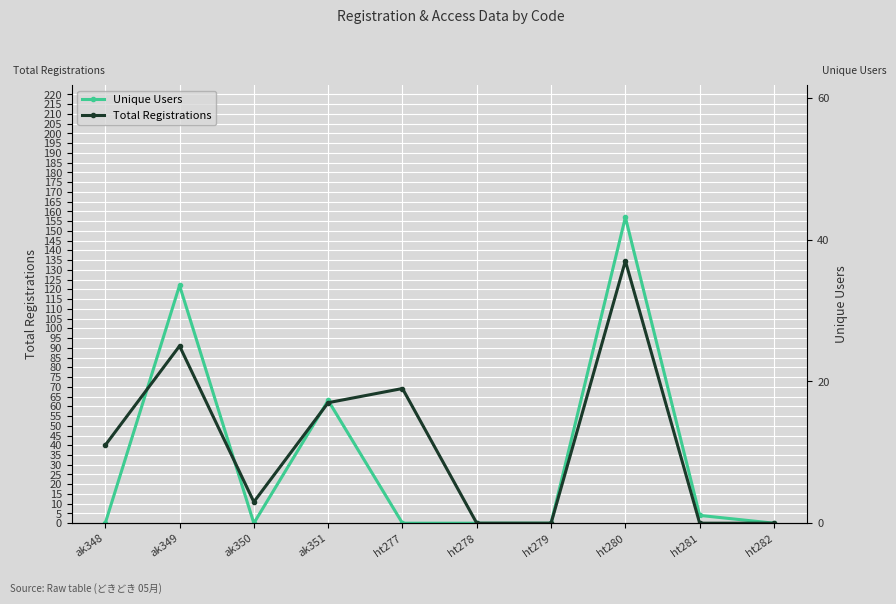

Rank the categories by Total Registrations value from lowest to highest.

ht278, ht279, ht281, ht282, ak350, ak348, ak351, ht277, ak349, ht280